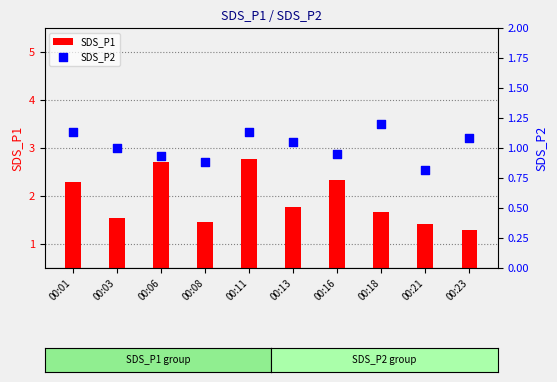

Which series has the widest spread of Y values?

SDS_P1